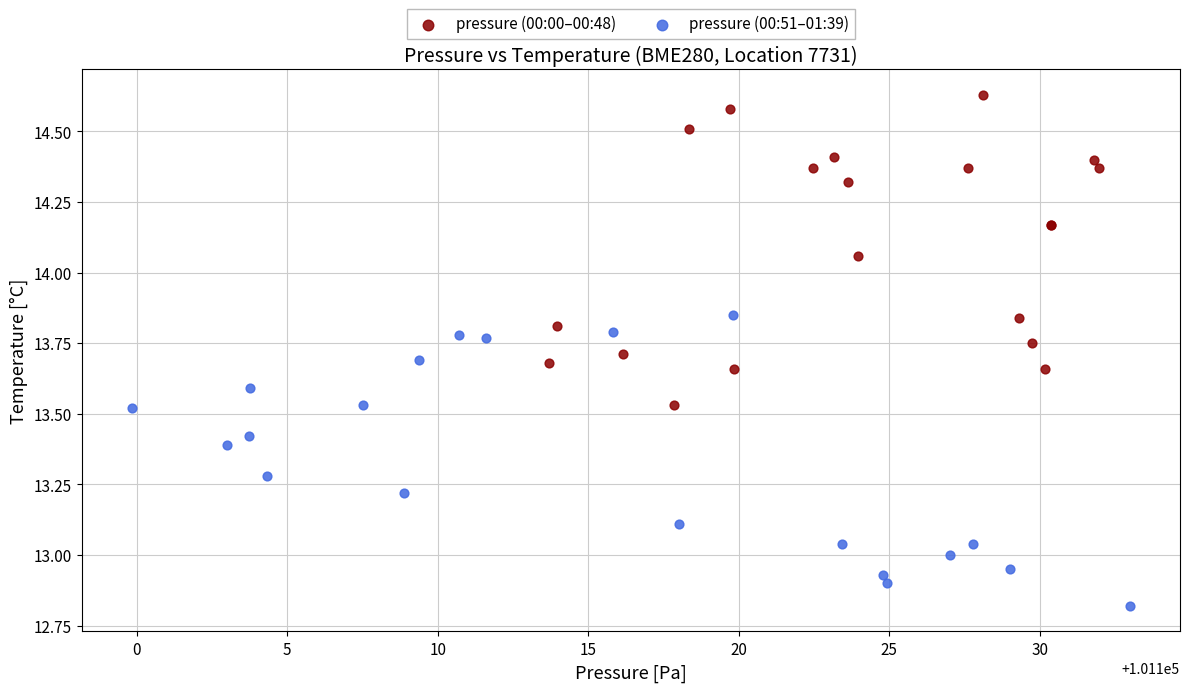

Which series has the largest Y range (max minus min)?

pressure (00:00–00:48)